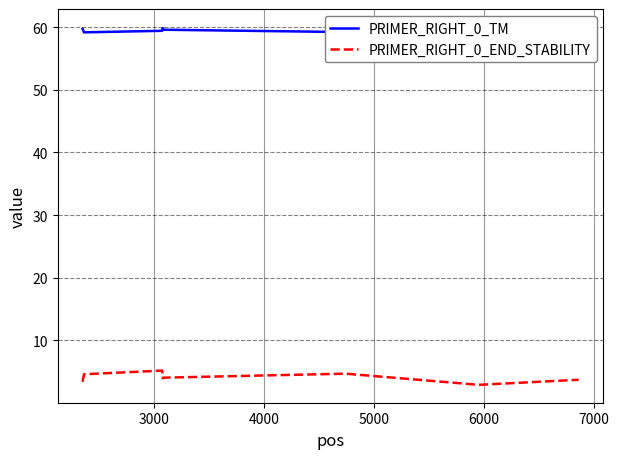

What is the maximum value for PRIMER_RIGHT_0_TM?

60.0